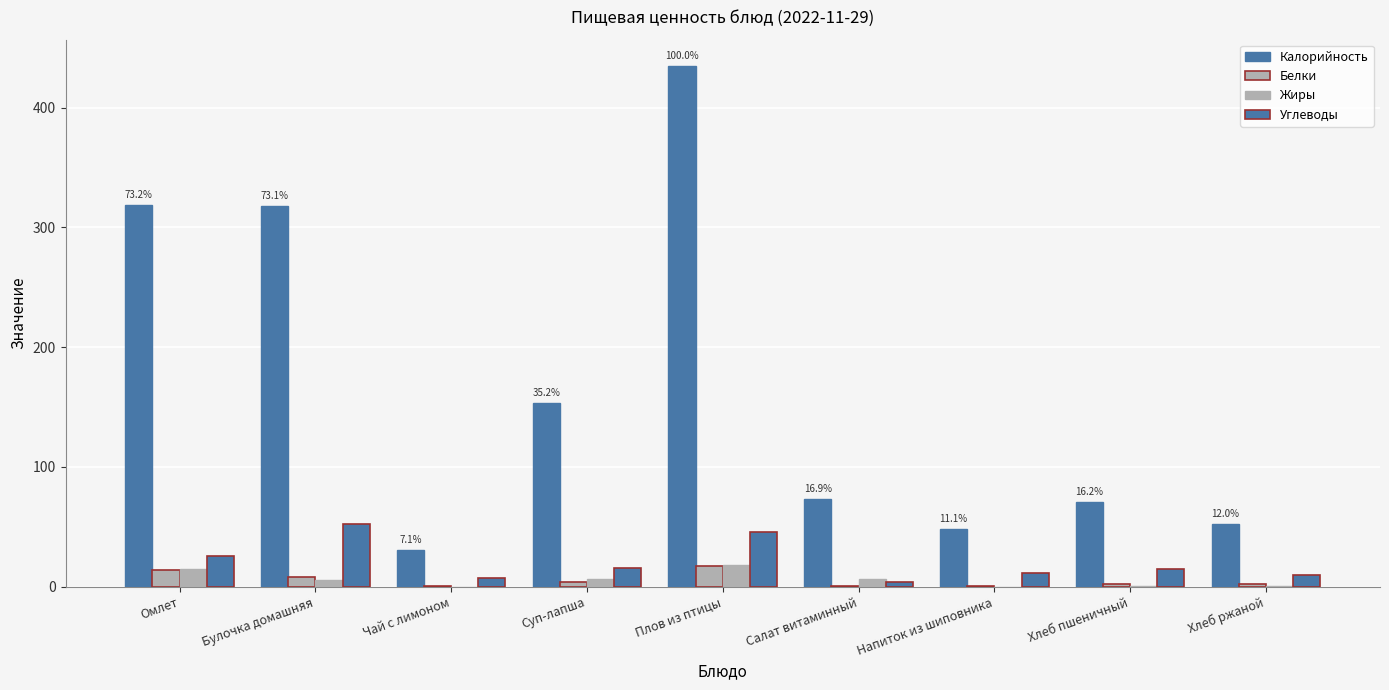

How many groups of bars are there?

9